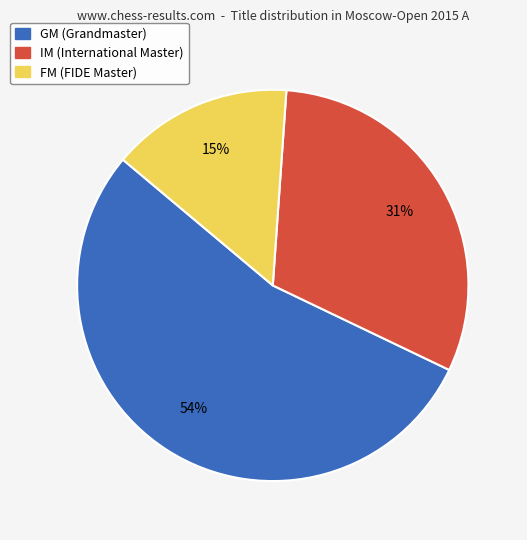

To the nearest percent, what is the difference between the IM and FM slice percentages?

16%